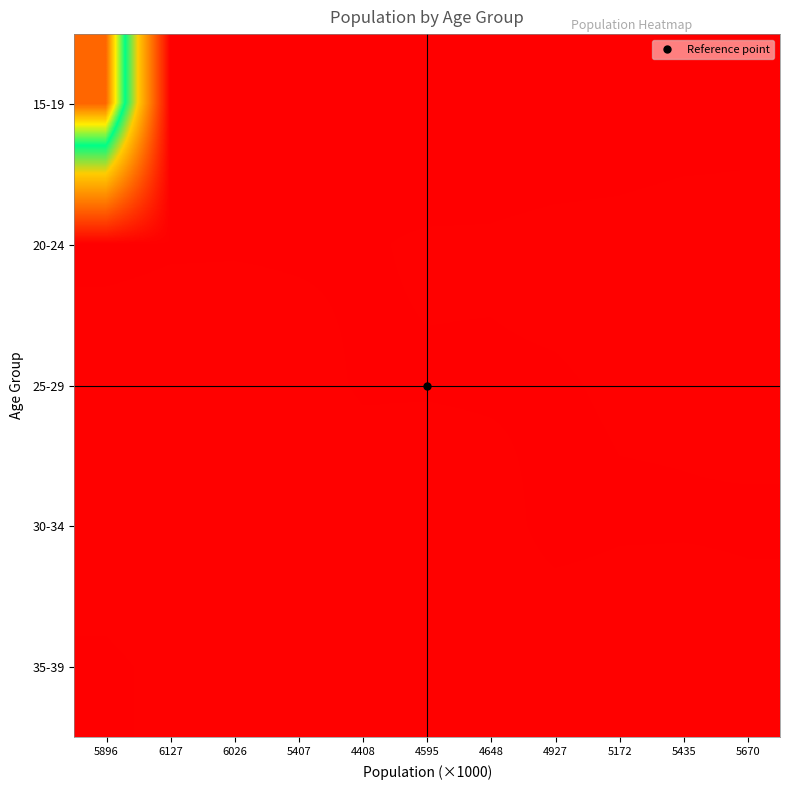

What is the total value across all series at 6026?

34100